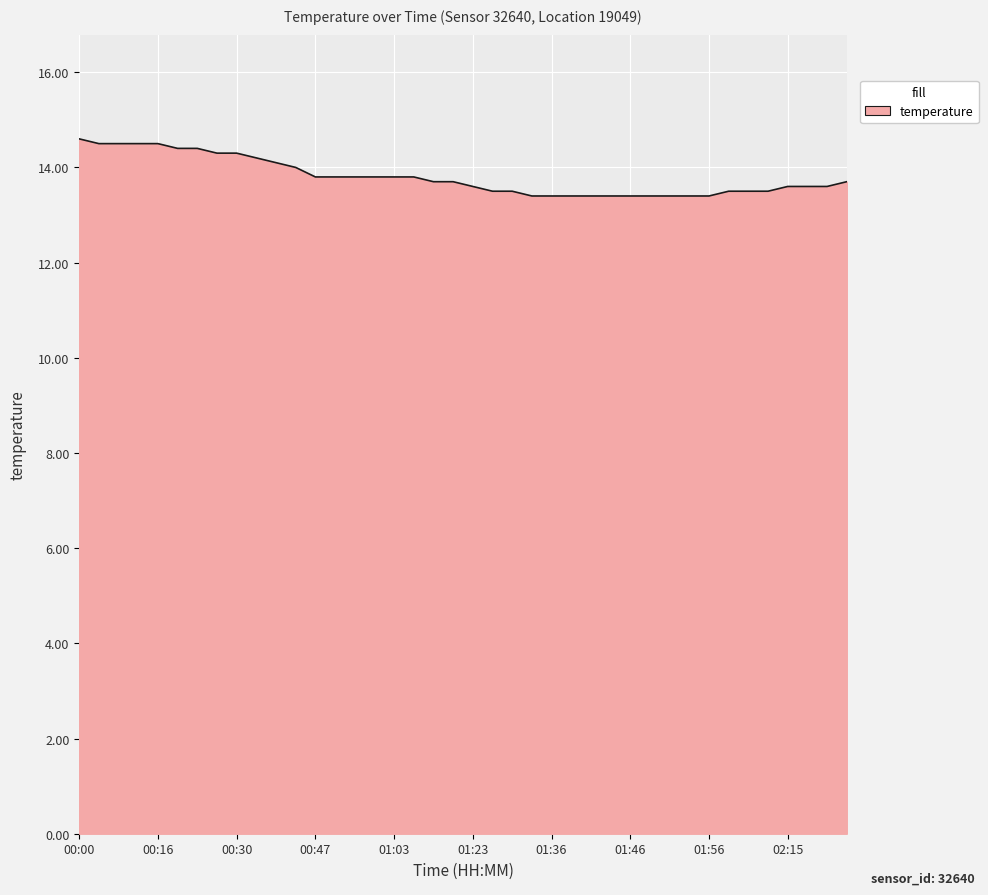

What is the smallest value displayed?

13.4